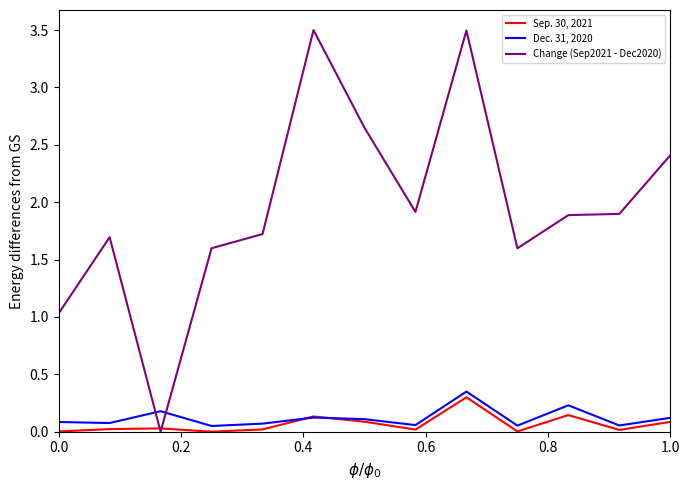

After their last crossing, which series has the higher values: Change (Sep2021 - Dec2020) or Sep. 30, 2021?

Change (Sep2021 - Dec2020)